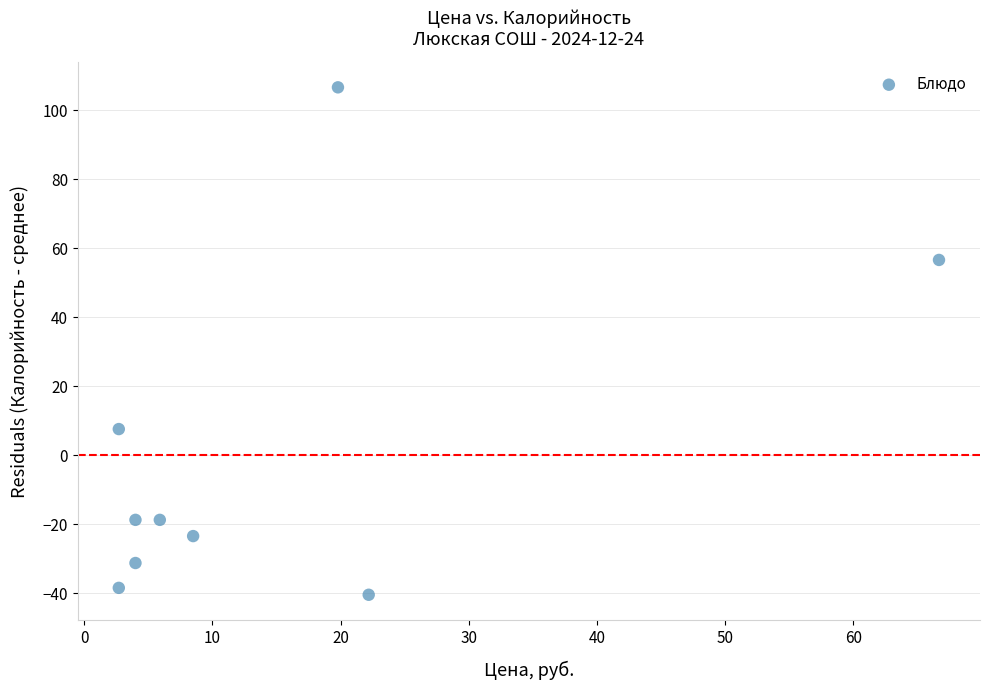

What Y value in the scatter plot is closest to 33?

56.6